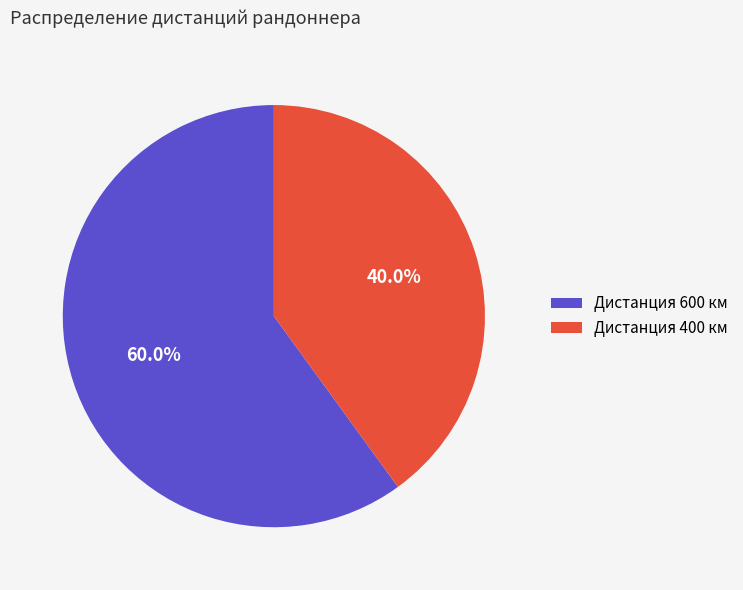

What is the ratio of the value at Дистанция 600 км to the value at Дистанция 400 км?

1.5